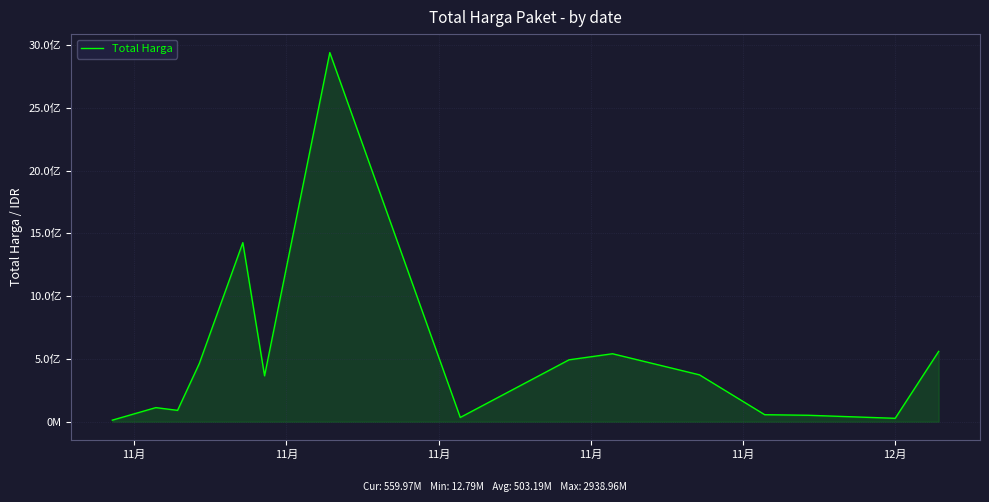

Does the chart have visible grid lines?

Yes